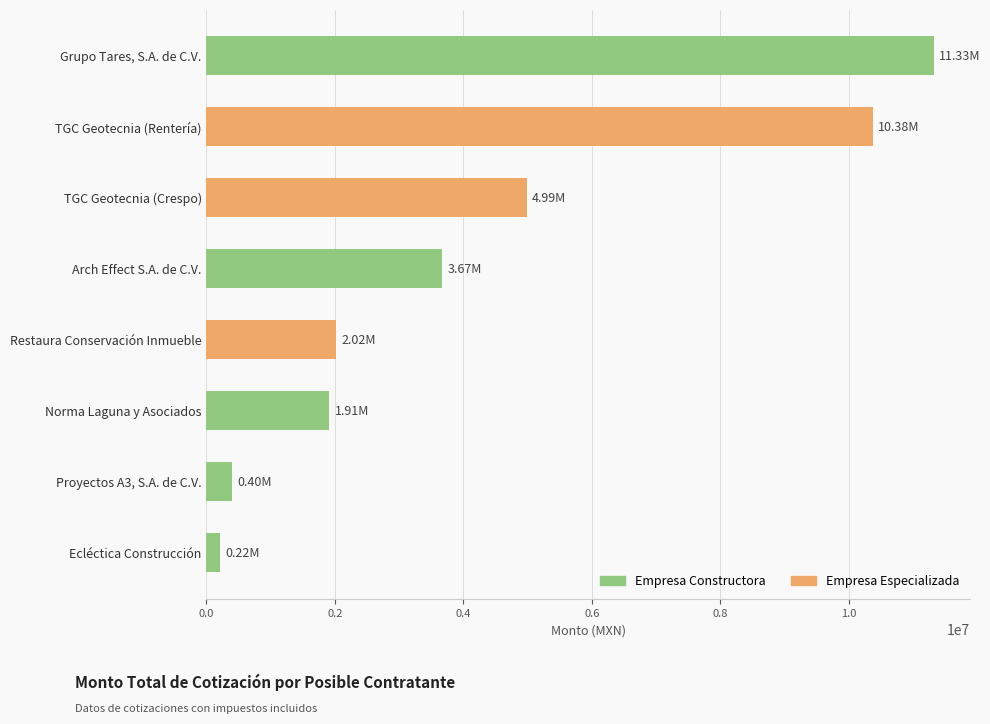

How many series are shown in this chart?

1